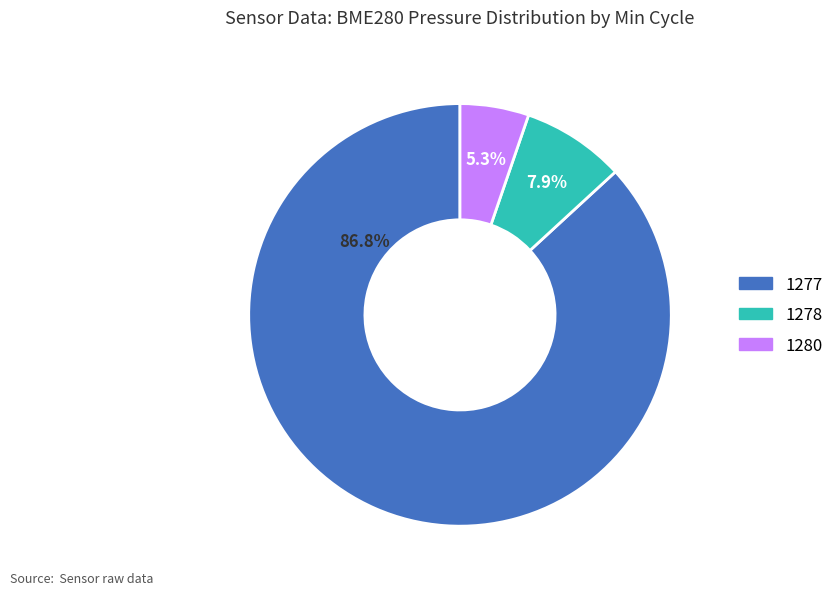

Is there any slice that represents more than half of the pie?

Yes